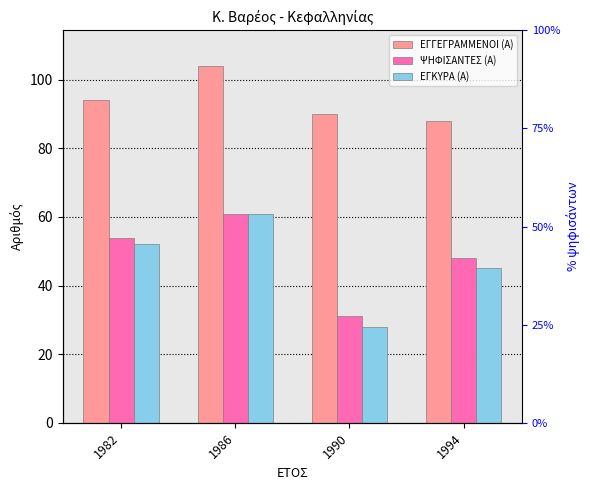

Reading left to right, extract all data points from this chart.

ΕΓΓΕΓΡΑΜΜΕΝΟΙ (Α): 94	104	90	88
ΨΗΦΙΣΑΝΤΕΣ (Α): 54	61	31	48
ΕΓΚΥΡΑ (Α): 52	61	28	45